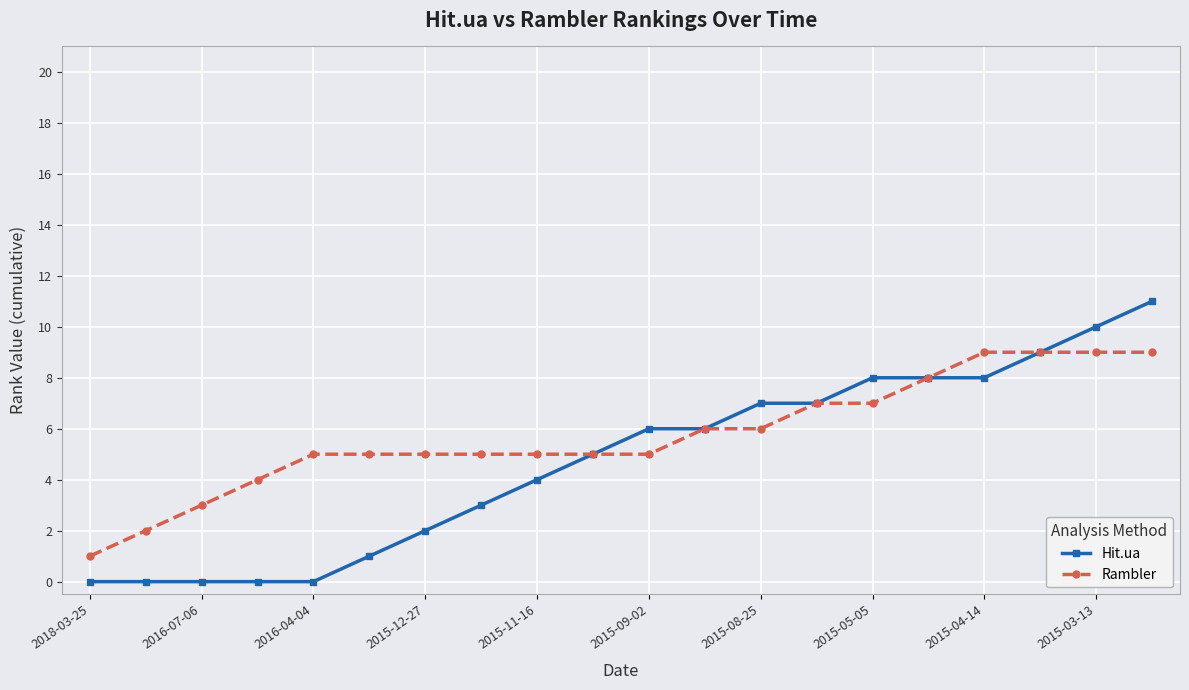

List the series in order of their peak value, highest first.

Hit.ua, Rambler